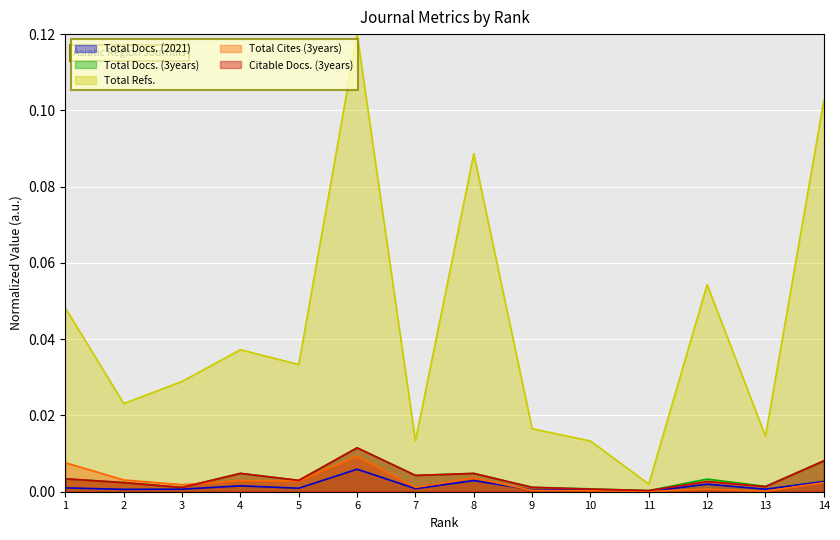

Reading left to right, what are all the values shown in this chart?

Total Docs. (2021): 1=0.0	2=0.0	3=0.0	4=0.0	5=0.0	6=0.0	7=0.0	8=0.0	9=0.0	10=0.0	11=0.0	12=0.0	13=0.0	14=0.0
Total Docs. (3years): 1=0.0	2=0.0	3=0.0	4=0.0	5=0.0	6=0.0	7=0.0	8=0.0	9=0.0	10=0.0	11=0.0	12=0.0	13=0.0	14=0.0
Total Refs.: 1=0.0	2=0.0	3=0.0	4=0.0	5=0.0	6=0.1	7=0.0	8=0.1	9=0.0	10=0.0	11=0.0	12=0.1	13=0.0	14=0.1
Total Cites (3years): 1=0.0	2=0.0	3=0.0	4=0.0	5=0.0	6=0.0	7=0.0	8=0.0	9=0.0	10=0.0	11=0.0	12=0.0	13=0.0	14=0.0
Citable Docs. (3years): 1=0.0	2=0.0	3=0.0	4=0.0	5=0.0	6=0.0	7=0.0	8=0.0	9=0.0	10=0.0	11=0.0	12=0.0	13=0.0	14=0.0